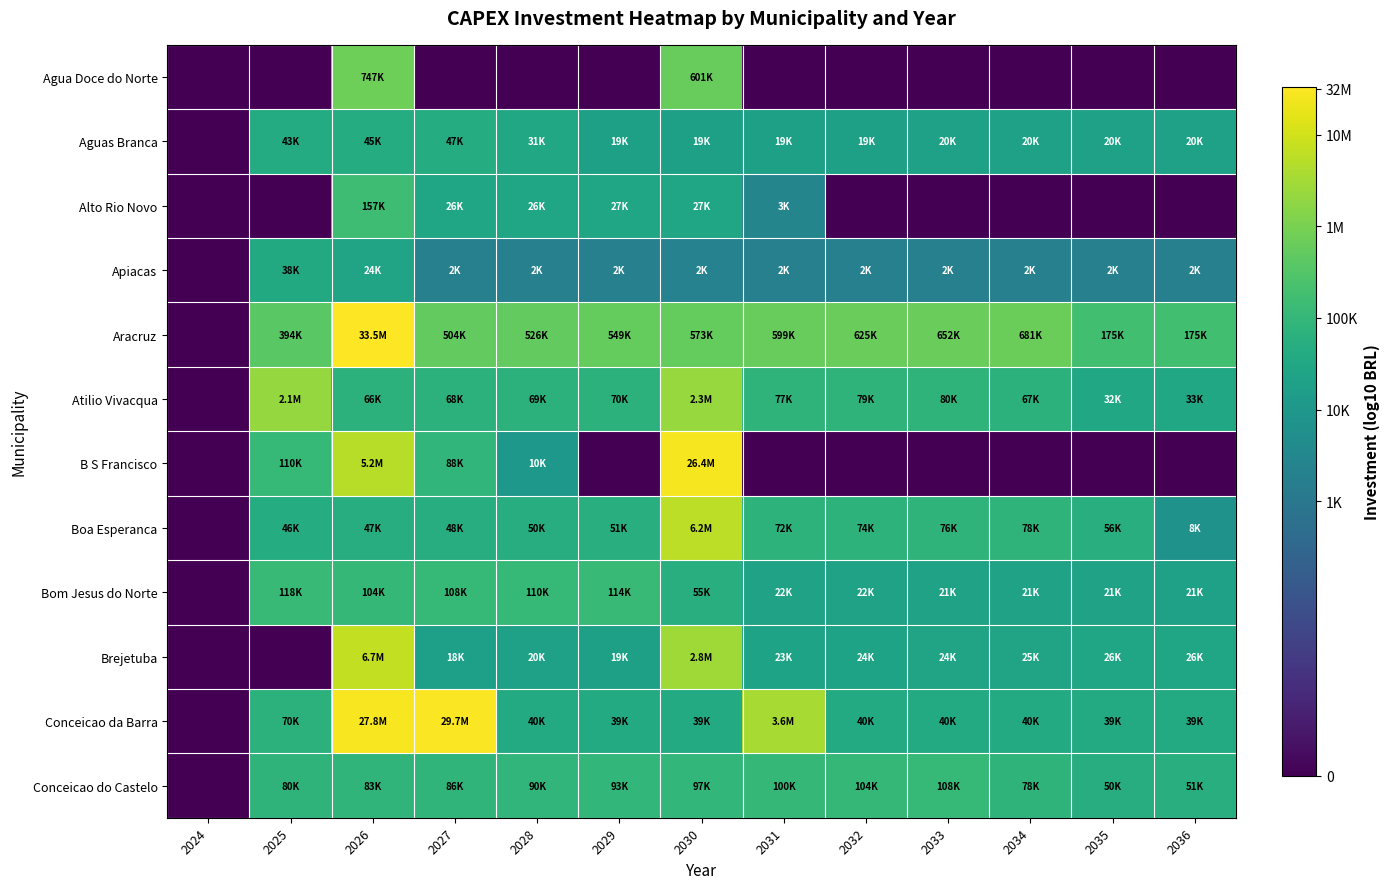

What is the spread (max minus min) of values at 2036?

5.2